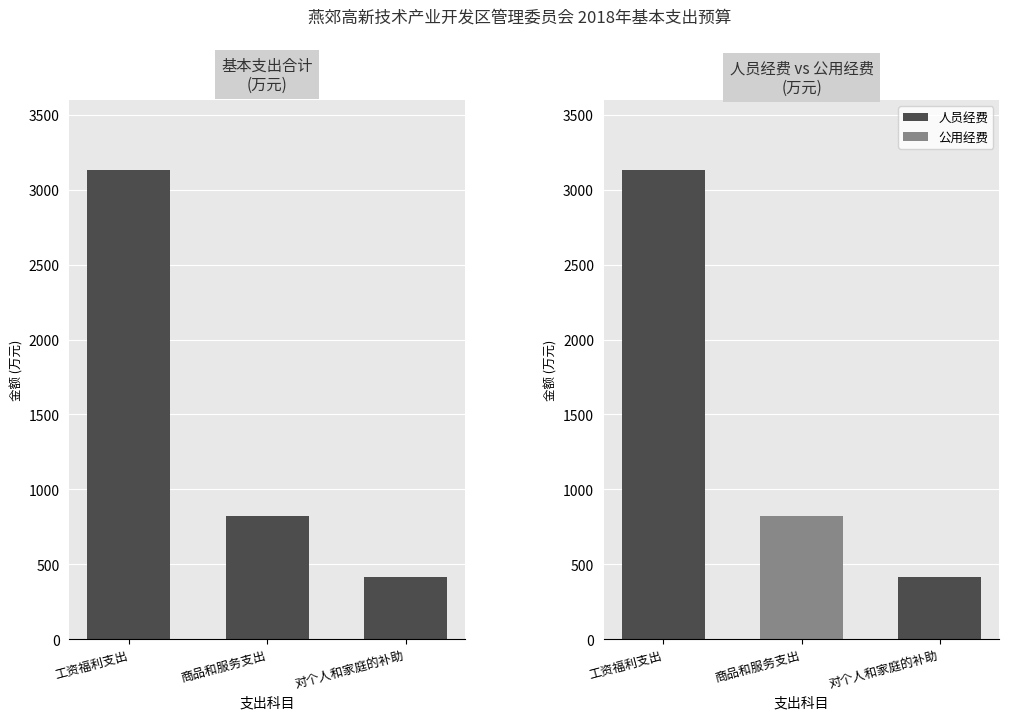

List the labels in order of 公用经费 value, largest first.

商品和服务支出, 工资福利支出, 对个人和家庭的补助